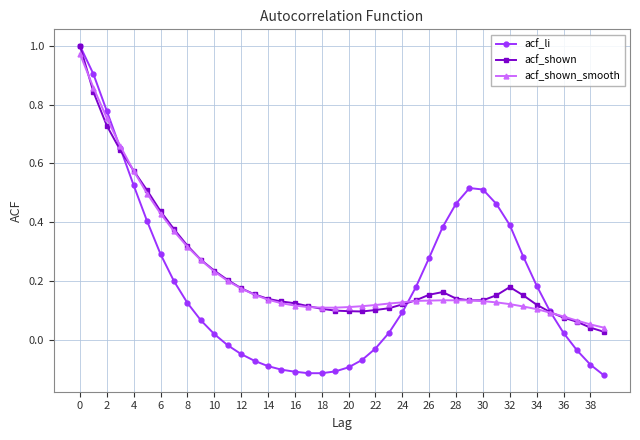

At how many categories does at least one series exceed 0?

40